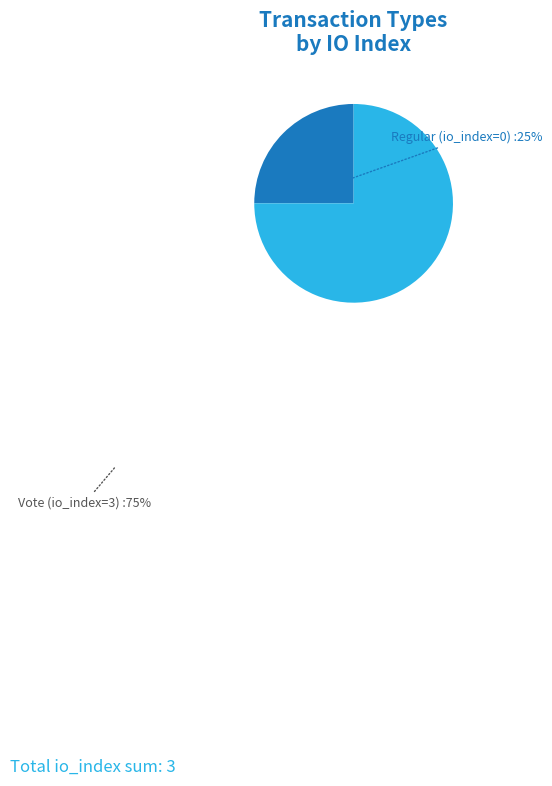

How many segments does this pie chart have?

2